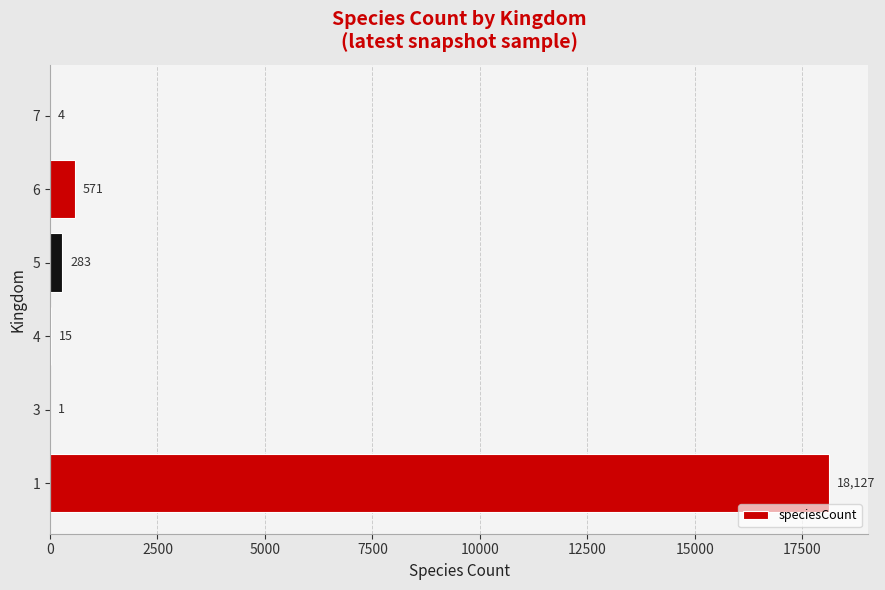

Reading bottom to top, extract all data points from this chart.

1=18127	3=1	4=15	5=283	6=571	7=4